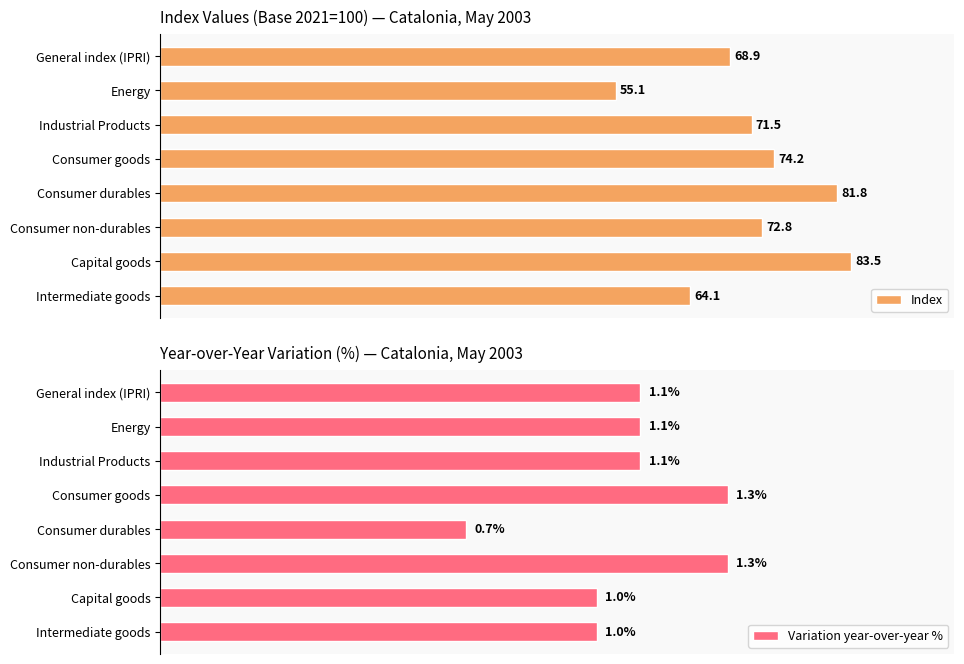

Reading left to right, extract all data points from this chart.

Index: 68.9	55.1	71.5	74.2	81.8	72.8	83.5	64.1
Variation year-over-year %: 1.1	1.1	1.1	1.3	0.7	1.3	1.0	1.0